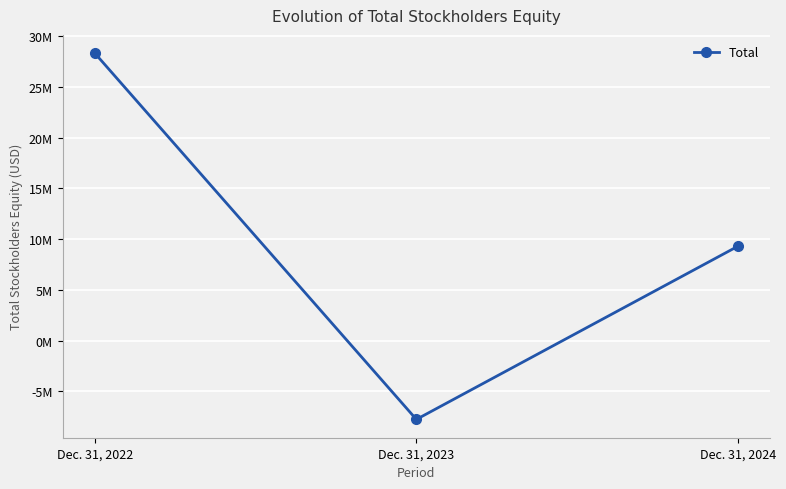

Does the chart have visible grid lines?

Yes